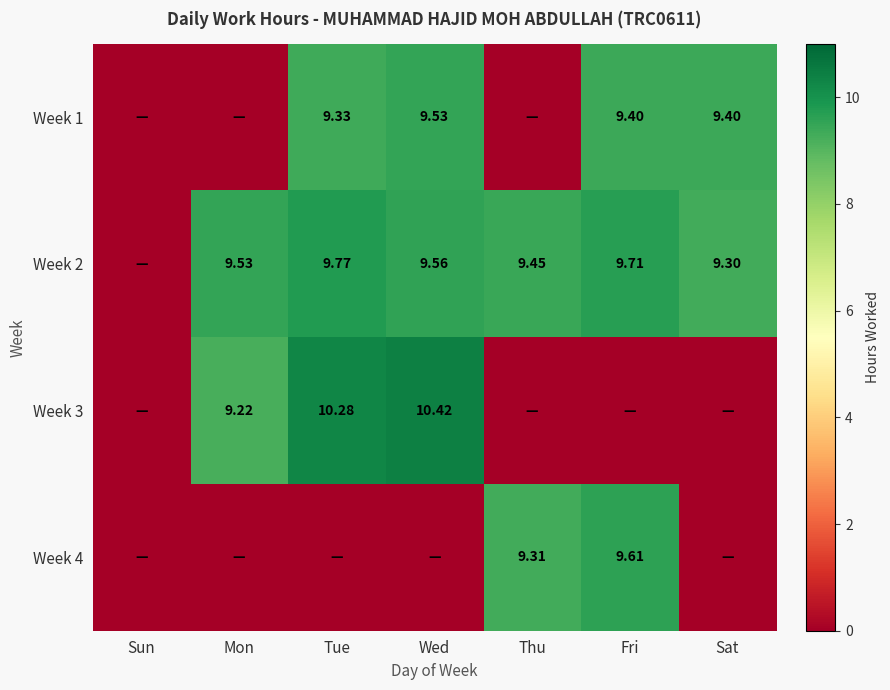

Is the value of Week 4 at Thu greater than the value of Week 3 at Wed?

No